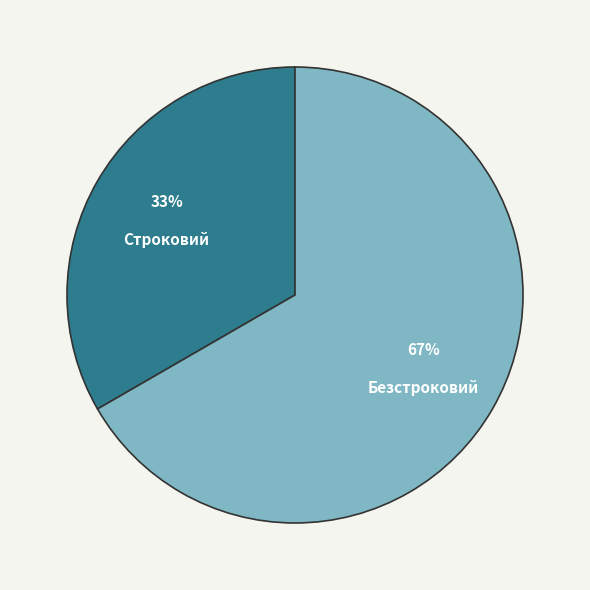

Which category accounts for the majority?

Безстроковий